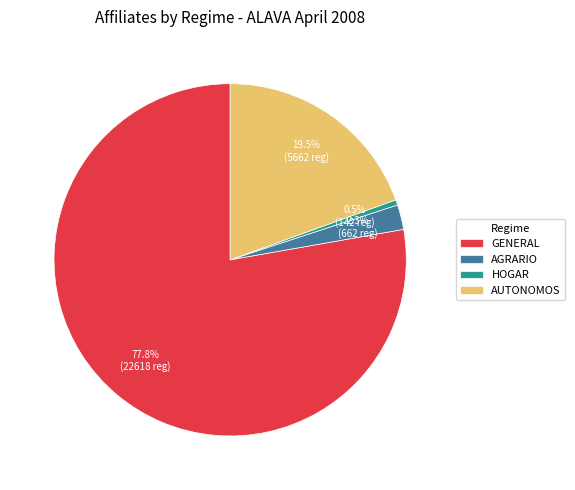

Is GENERAL the majority of the pie?

Yes